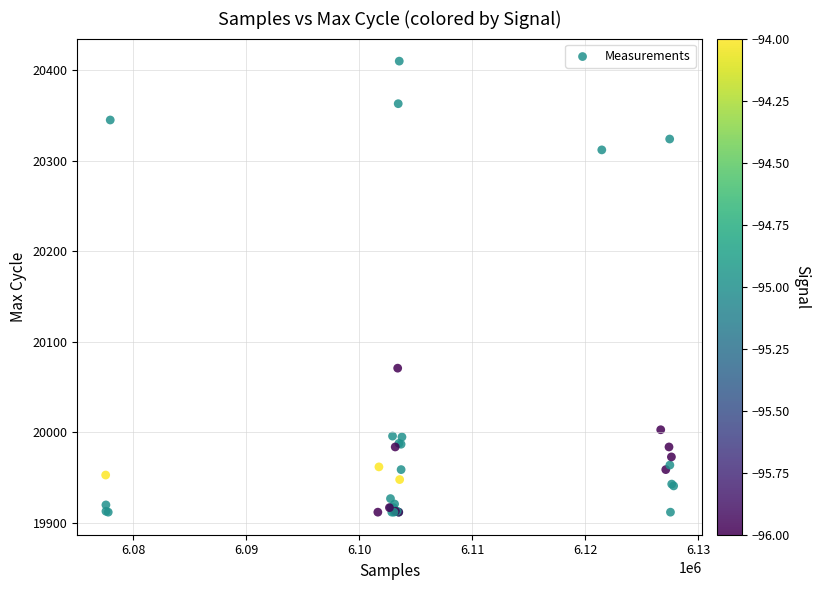

What Y value in the scatter plot is closest to 20161?

20071